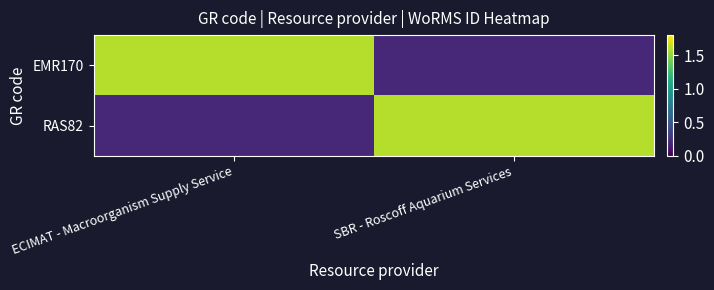

At which category is the sum across all series the highest?

ECIMAT - Macroorganism Supply Service